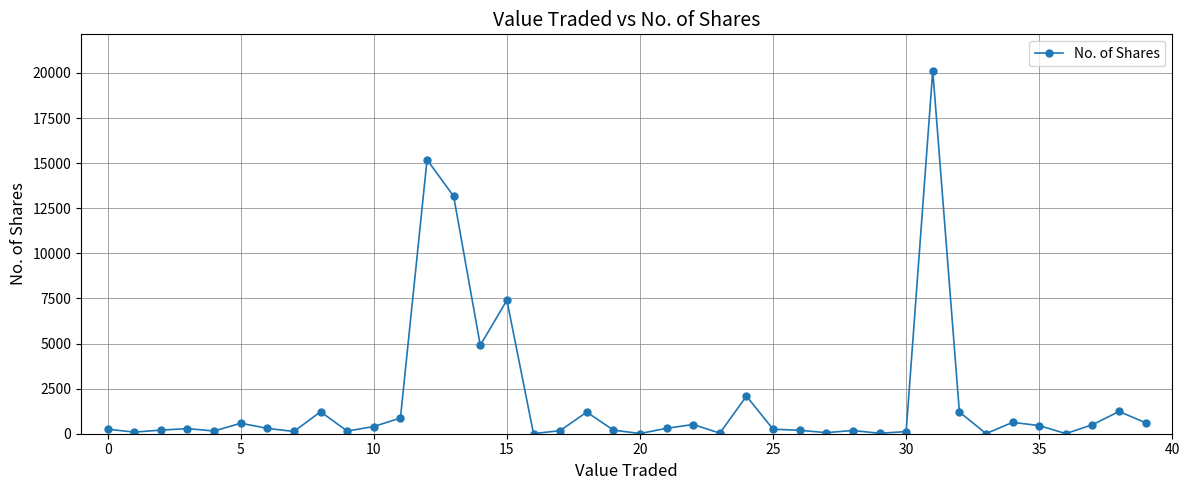

What is the average value?

1884